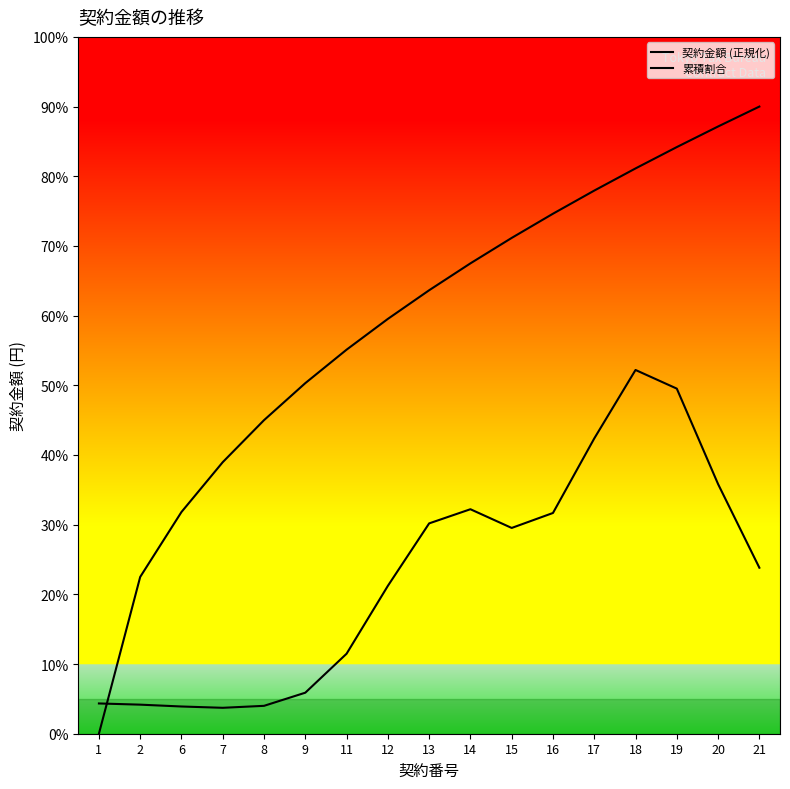

What is the sum of the 累積割合 values at 9 and 1?

50.3